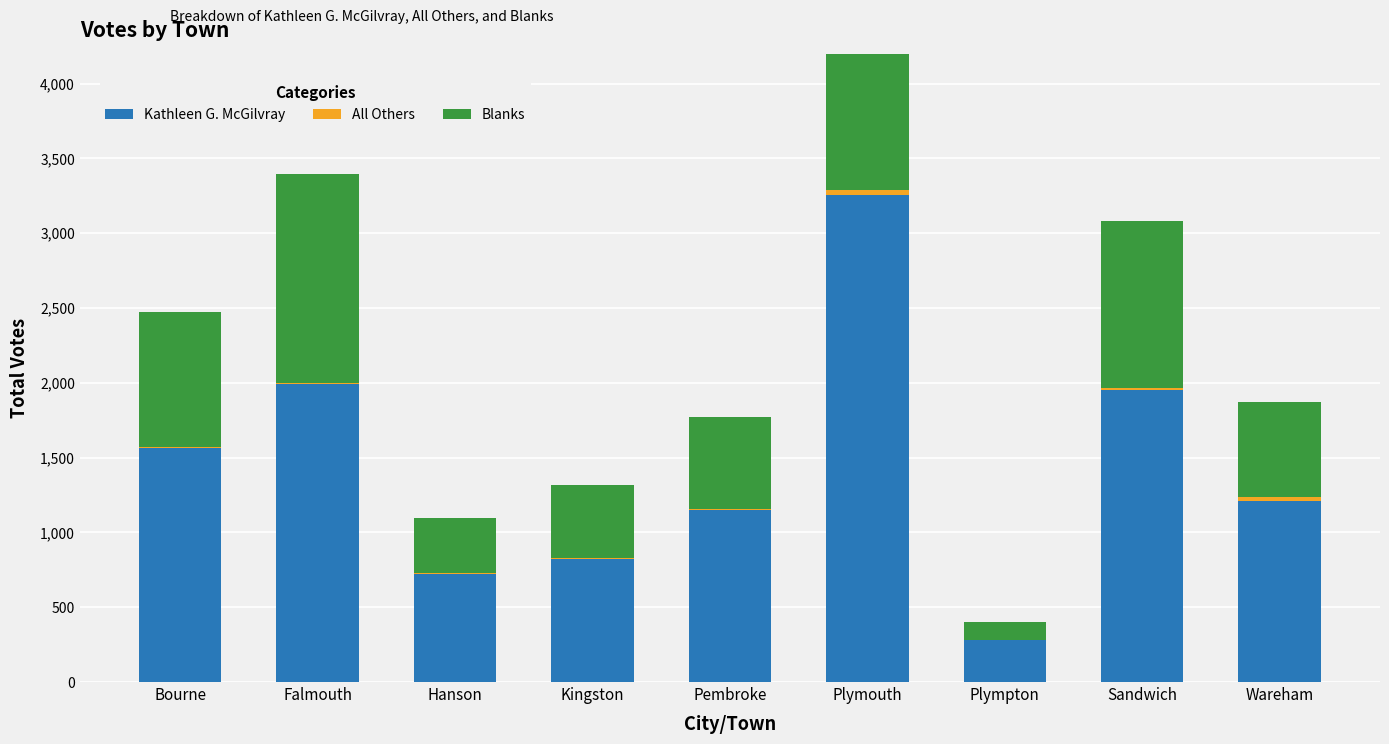

What is the sum of all Blanks values?

7502